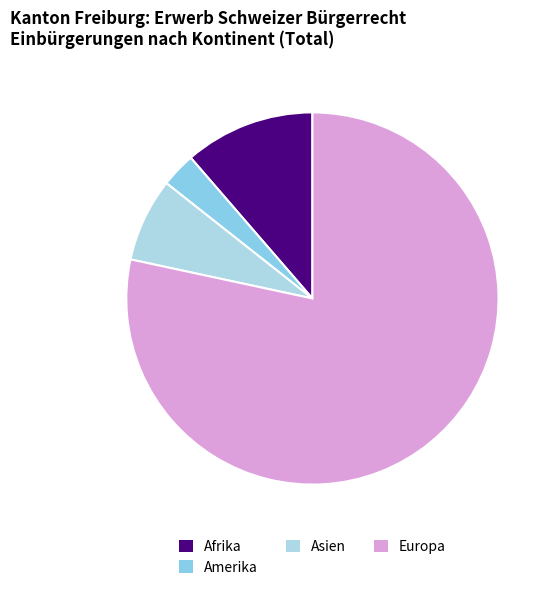

What is the change in value from Afrika to Europa?

+378